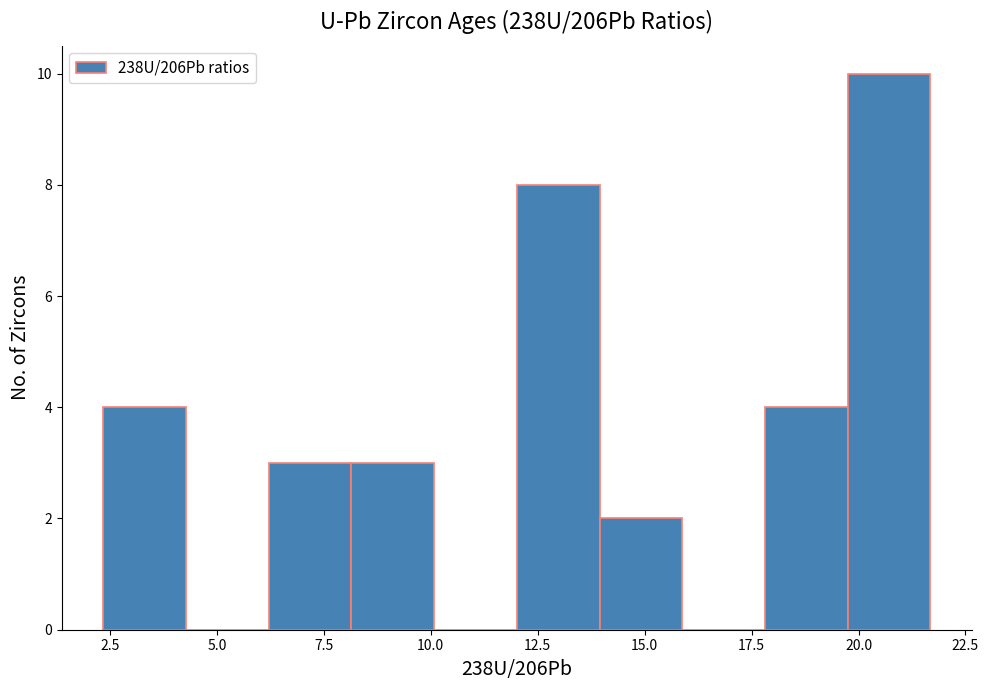

Read against the x-axis, roughly where is the centre of the tallest bar?

20.5